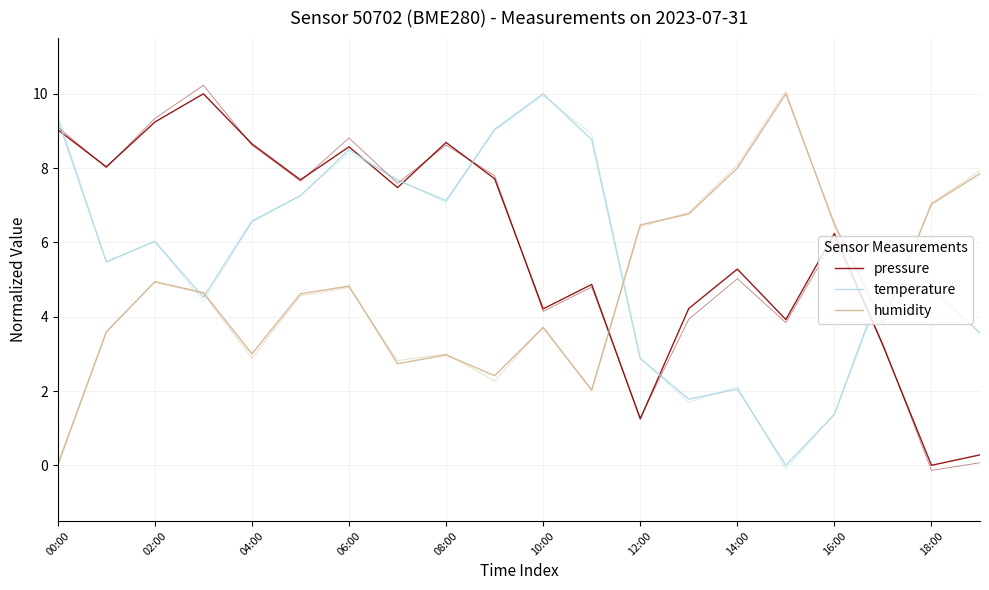

What position from the left is 10:00?

11